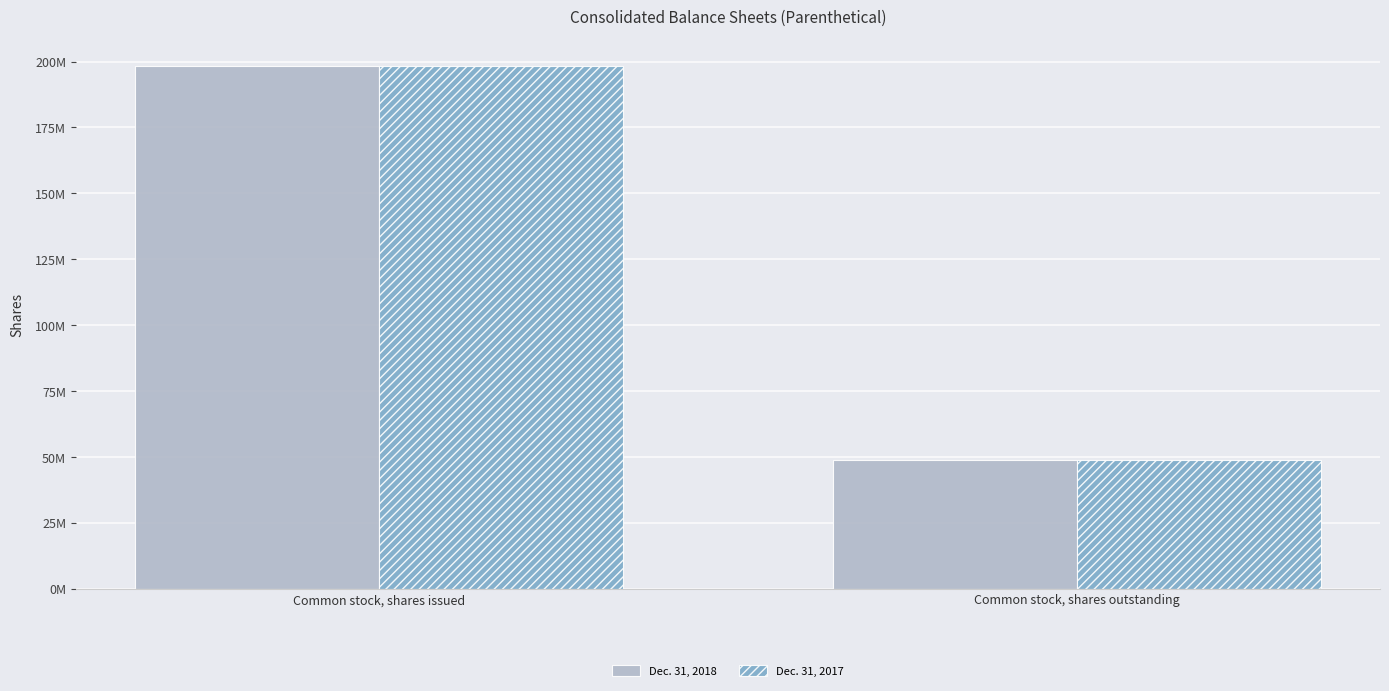

Where is Dec. 31, 2018 nearest to the value 123733411?

Common stock, shares issued